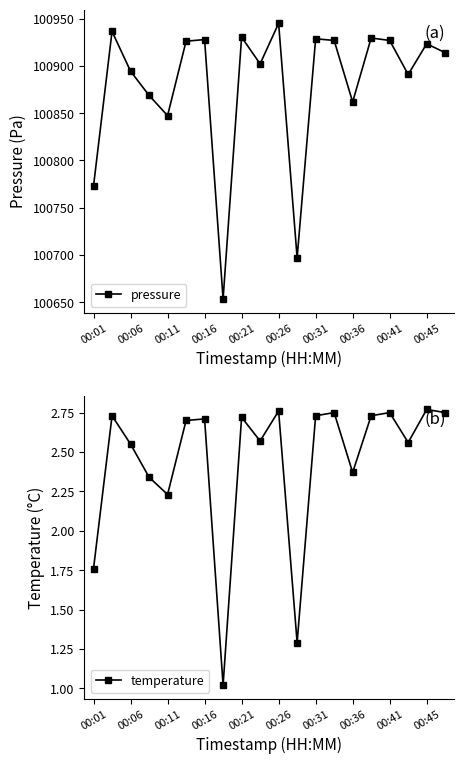

What are all the series names shown in the legend?

pressure, temperature